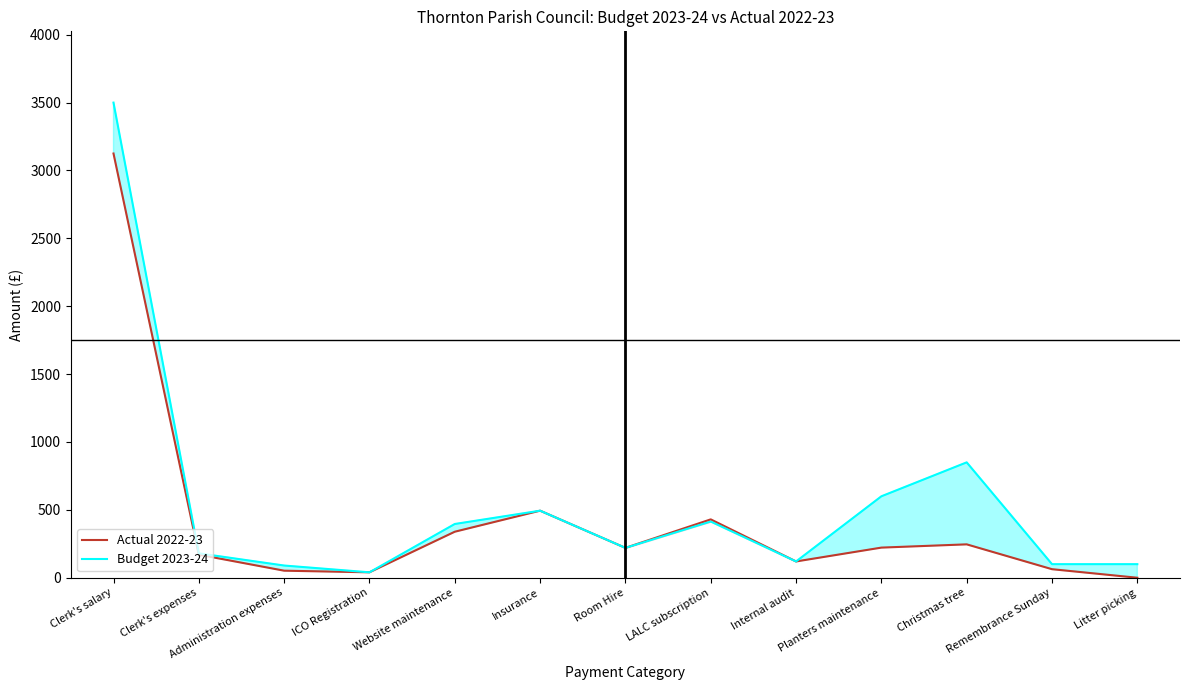

Does the chart have visible grid lines?

No